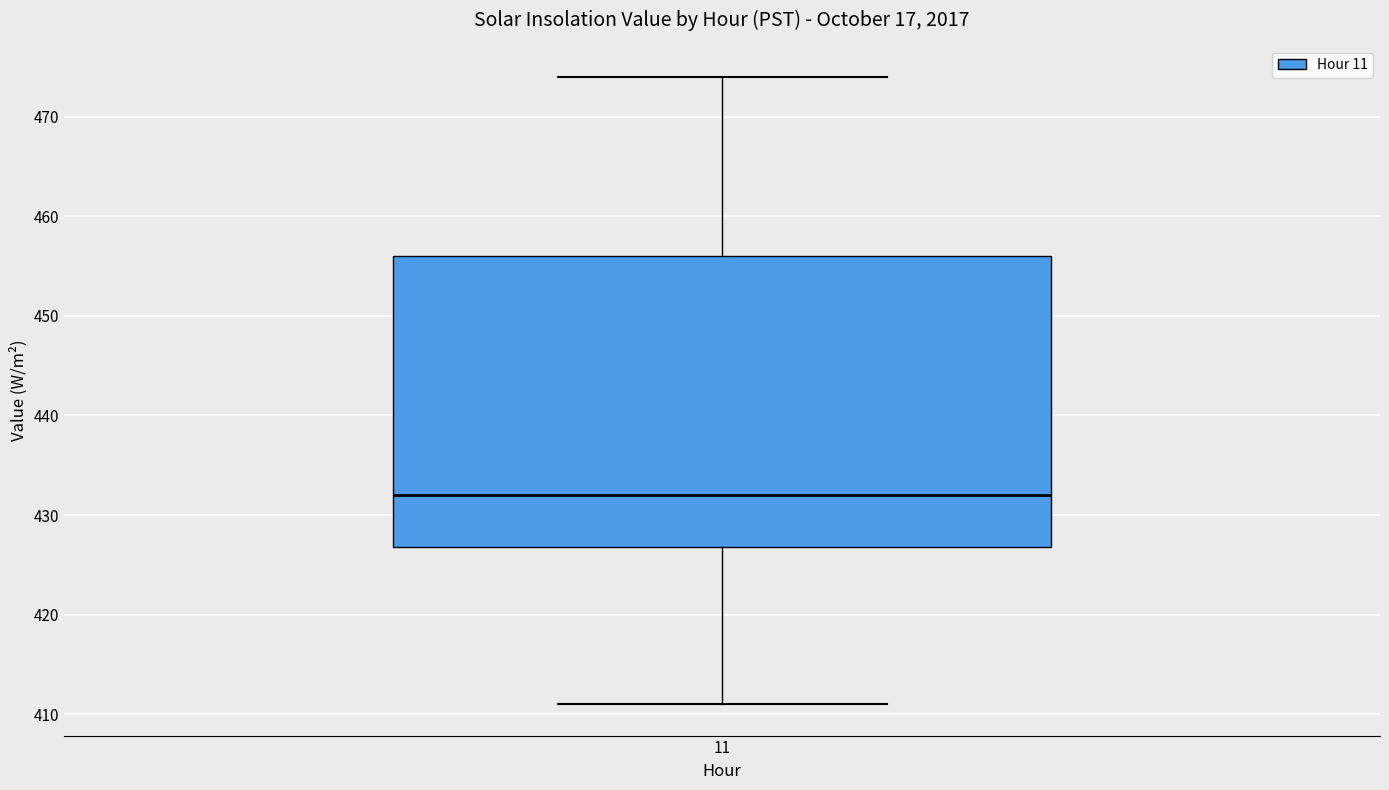

Transcribe this box plot: give where the median line is, the range the box spans, and where the two whiskers end, as read against the y-axis. The values are not printed on the chart, so give them approximately, as read against the axis.

median 432, box 427 to 456, whiskers 411 to 474